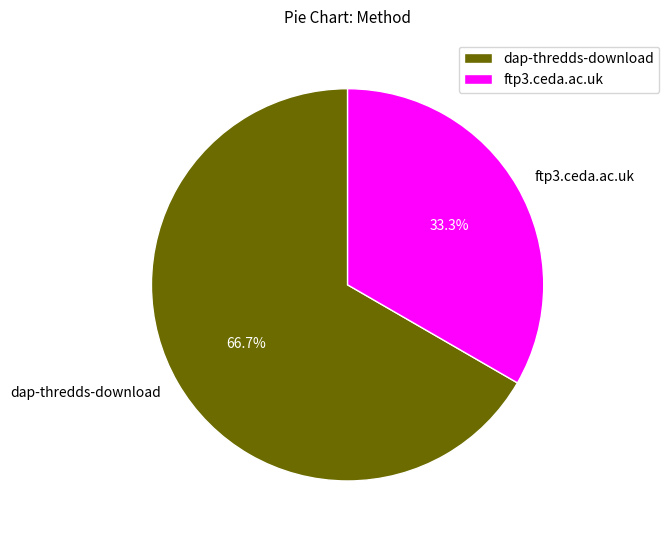

Is it true that dap-thredds-download is 67% of the pie?

True